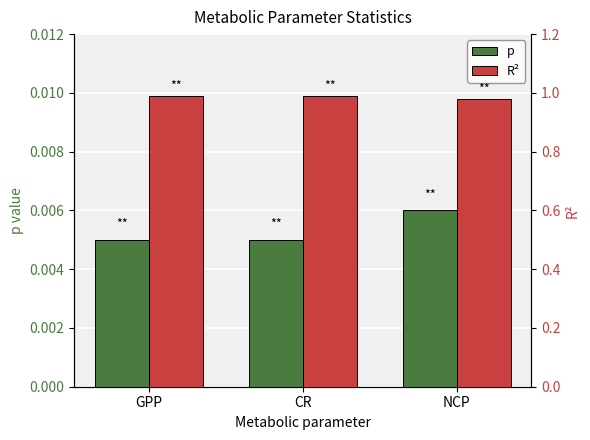

How many bars are there in each group?

2